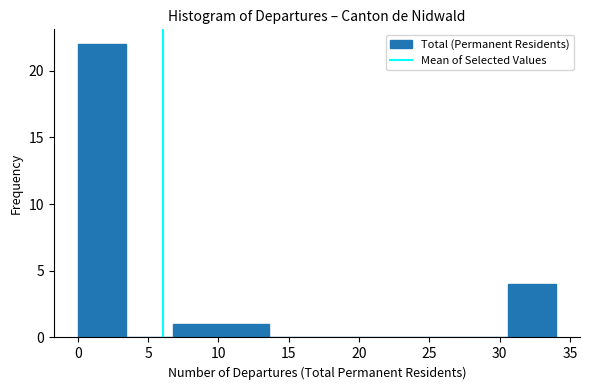

How tall is the bar that spans 6.8 to 10.2 on the x-axis? Neither the bar edges nor the heights are printed on the chart, so give them approximately, as read against the axes.

1